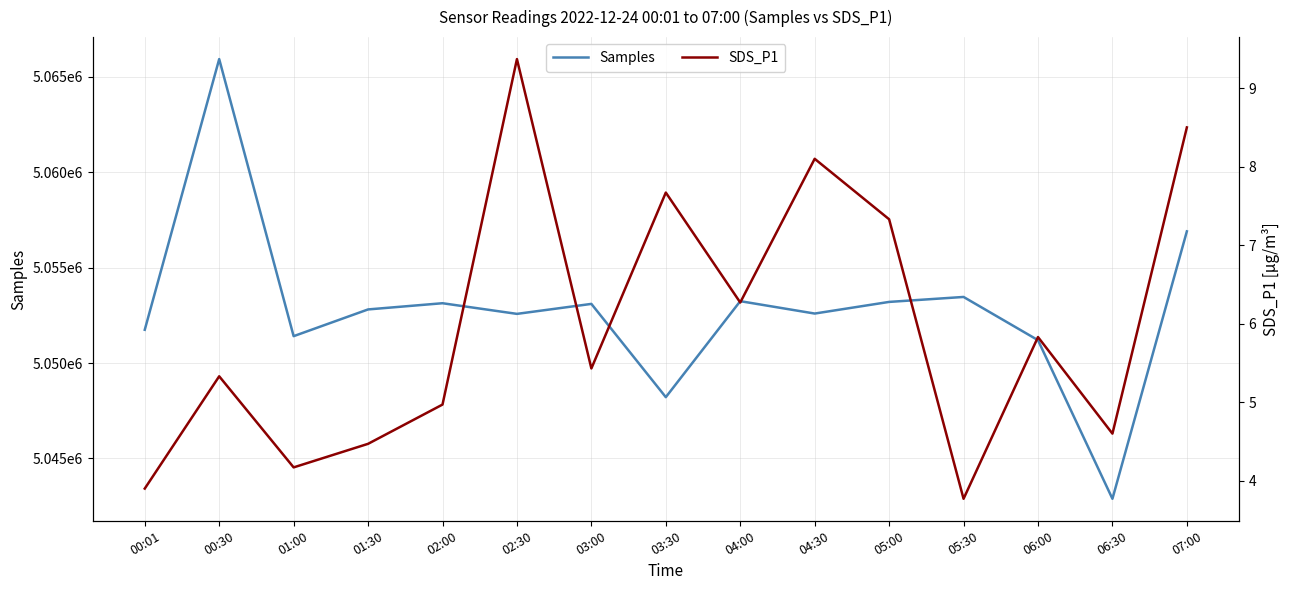

How many interior local peaks does the Samples series have?

5